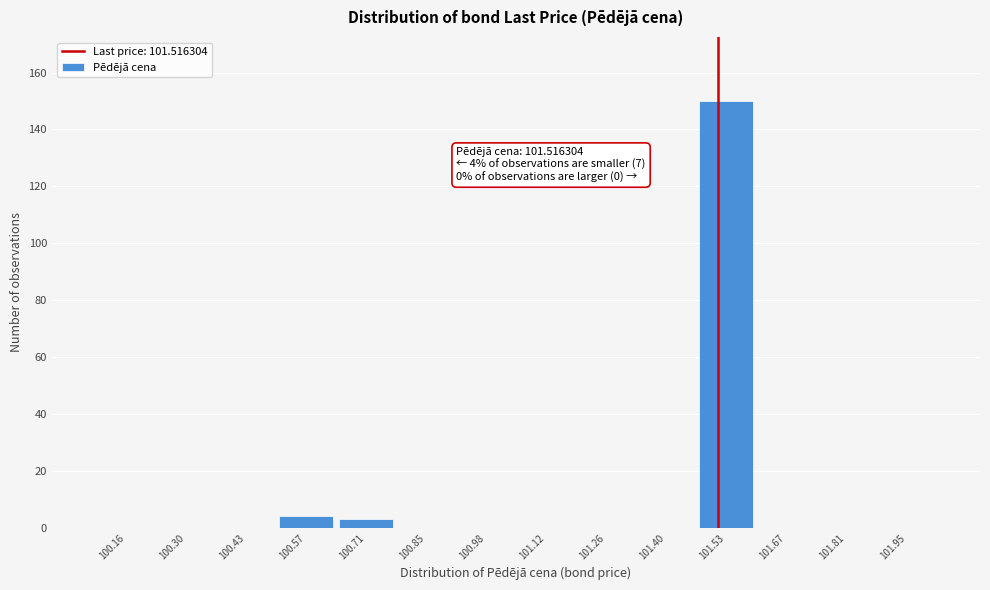

Over which range of the x-axis is the bar tallest?

101.46 to 101.60